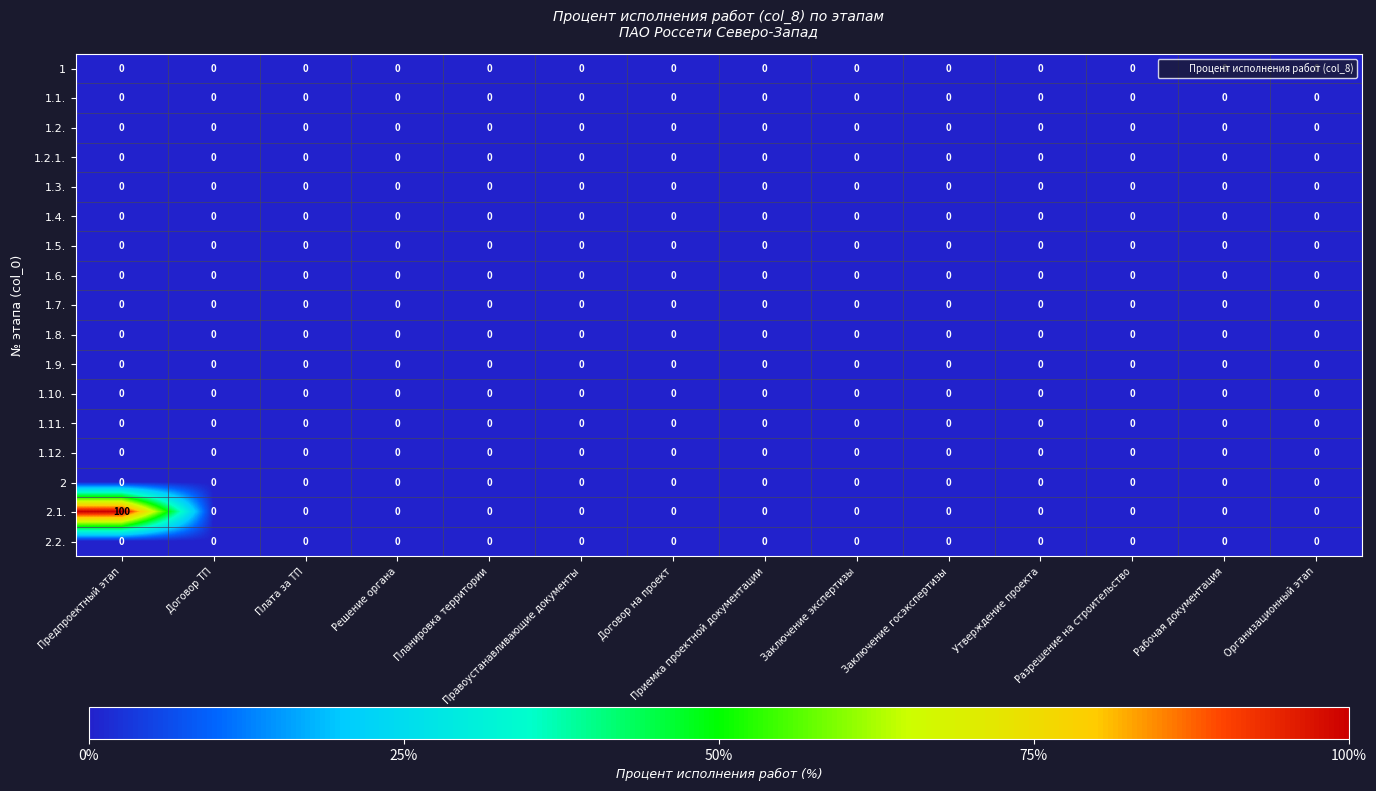

Which series has the widest spread of values?

2.1.